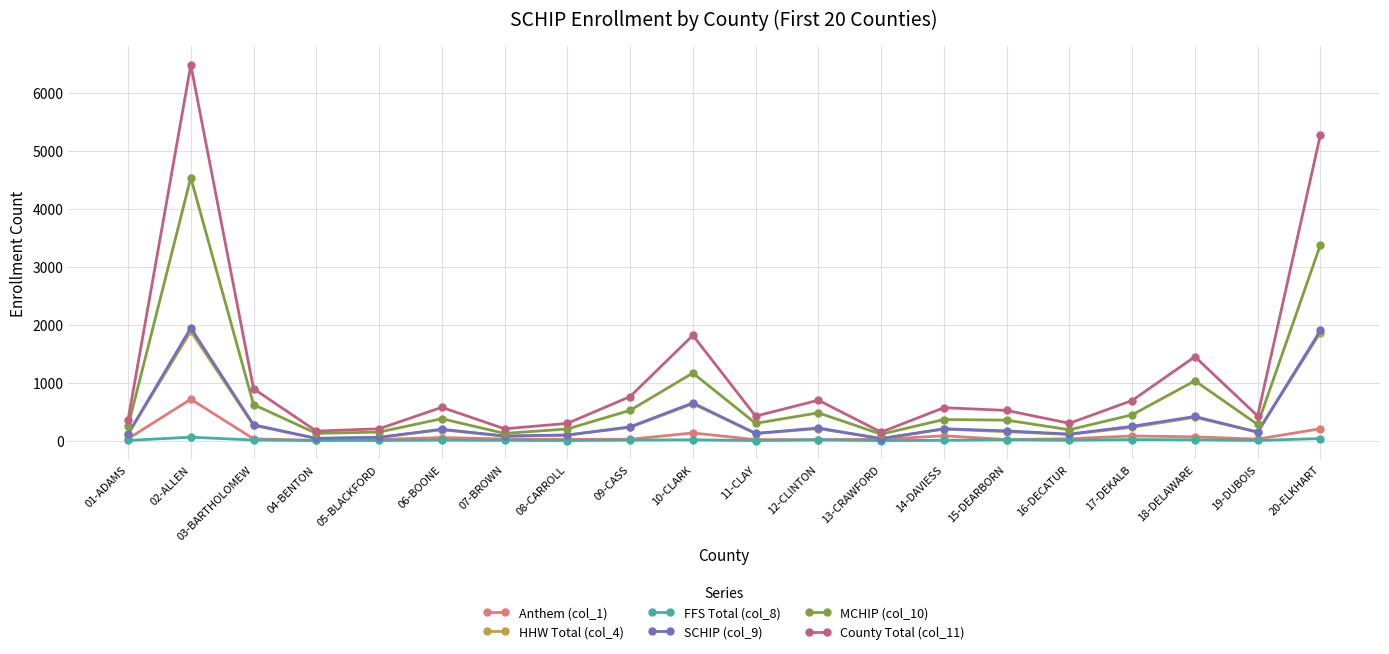

At how many categories does at least one series exceed 3459?

2